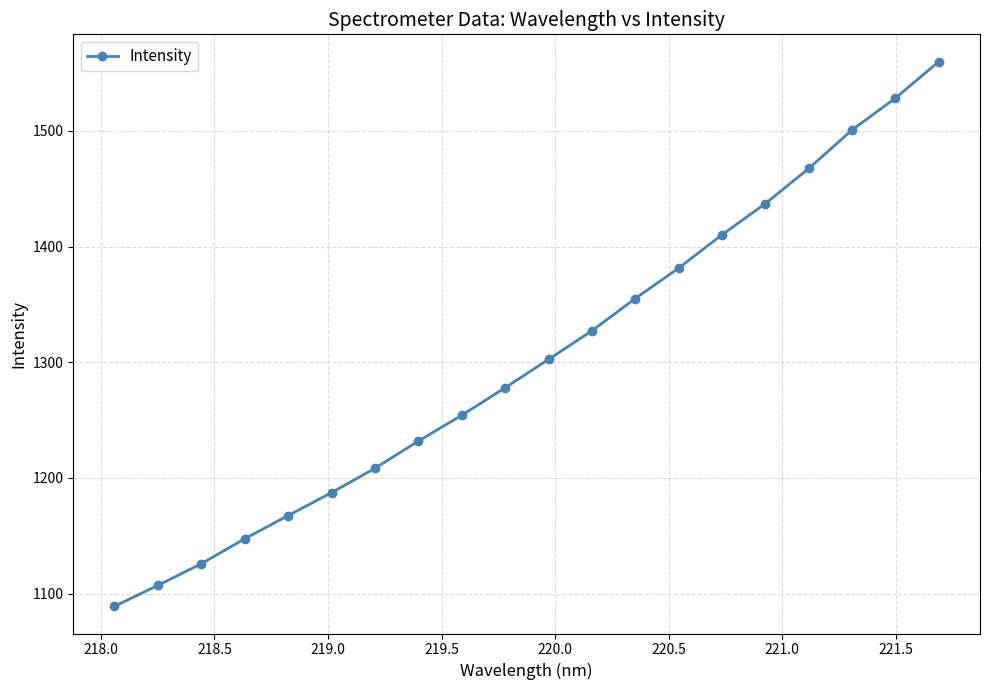

What is the sum of all values?

26065.3